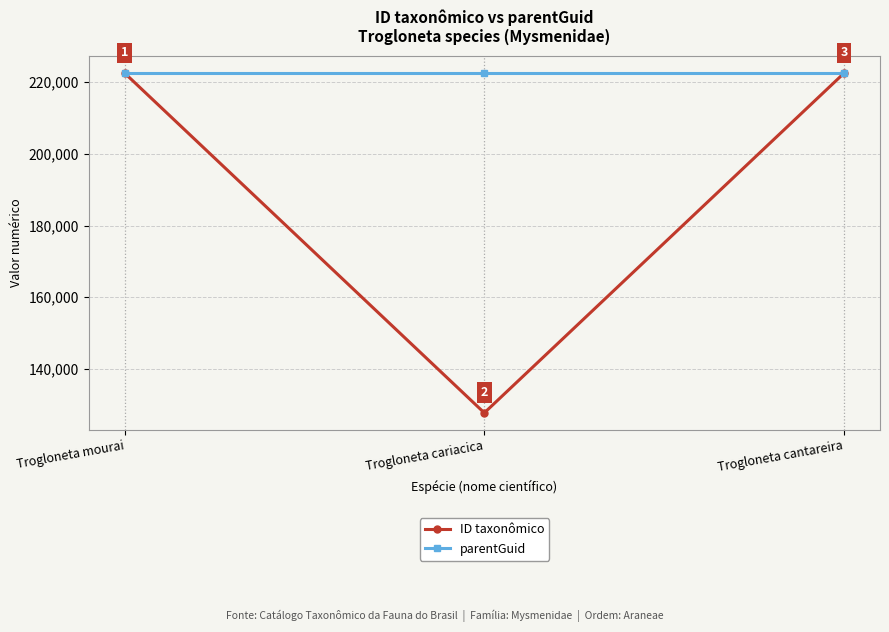

Is it true that parentGuid equals 222540 at Trogloneta mourai?

True